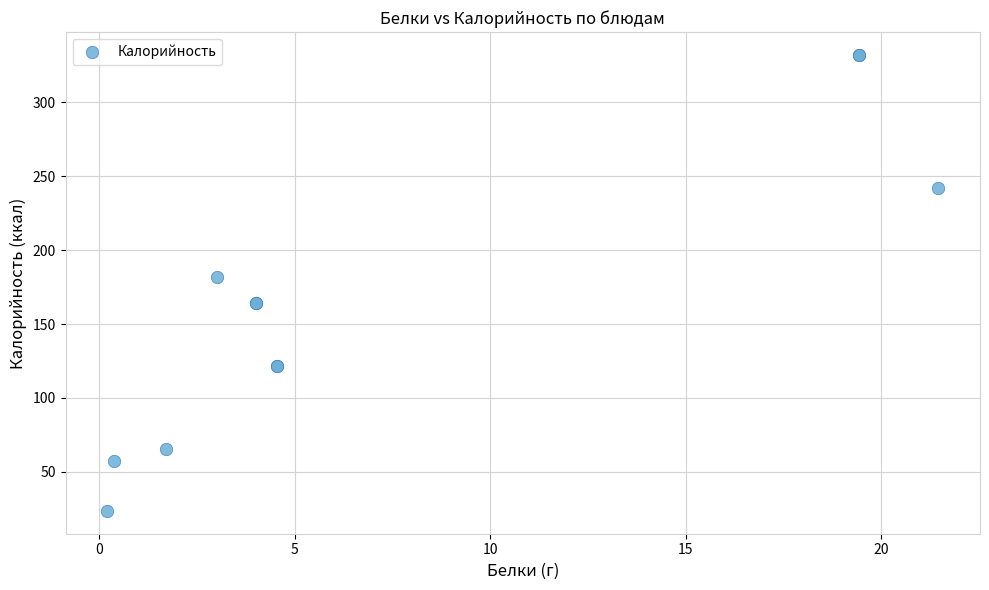

What Y value in the scatter plot is closest to 177?

182.0